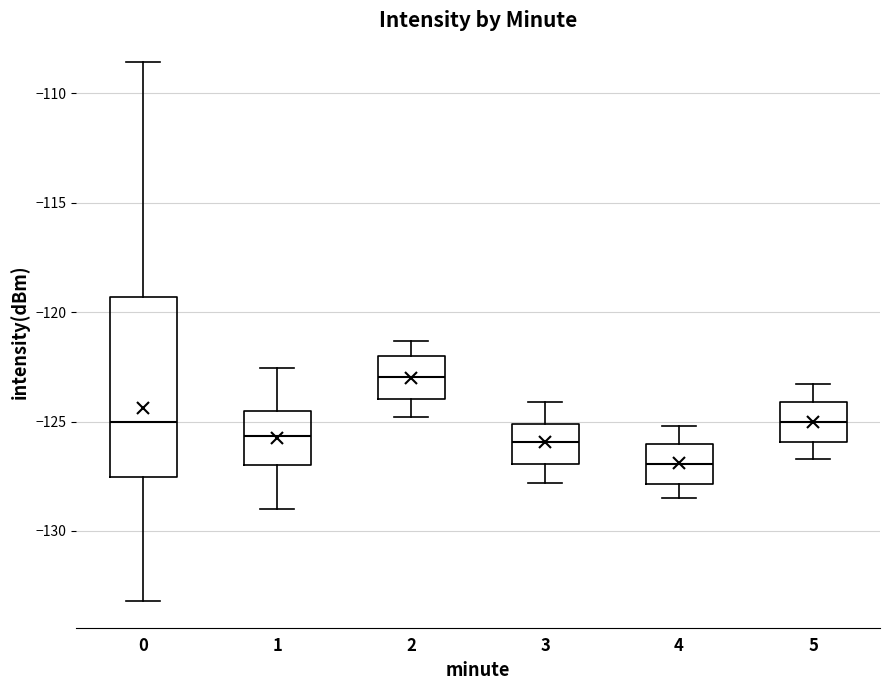

Reading left to right, transcribe this box plot: for each box, give where its median line is, the range the box spans, and where its two whiskers end, as read against the y-axis. The values are not printed on the chart, so give them approximately, as read against the axis.

0: median -125.0, box -127.5 to -119.5, whiskers -133.0 to -108.5
1: median -125.5, box -127.0 to -124.5, whiskers -129.0 to -122.5
2: median -123.0, box -124.0 to -122.0, whiskers -125.0 to -121.5
3: median -126.0, box -127.0 to -125.0, whiskers -128.0 to -124.0
4: median -127.0, box -128.0 to -126.0, whiskers -128.5 to -125.0
5: median -125.0, box -126.0 to -124.0, whiskers -126.5 to -123.5